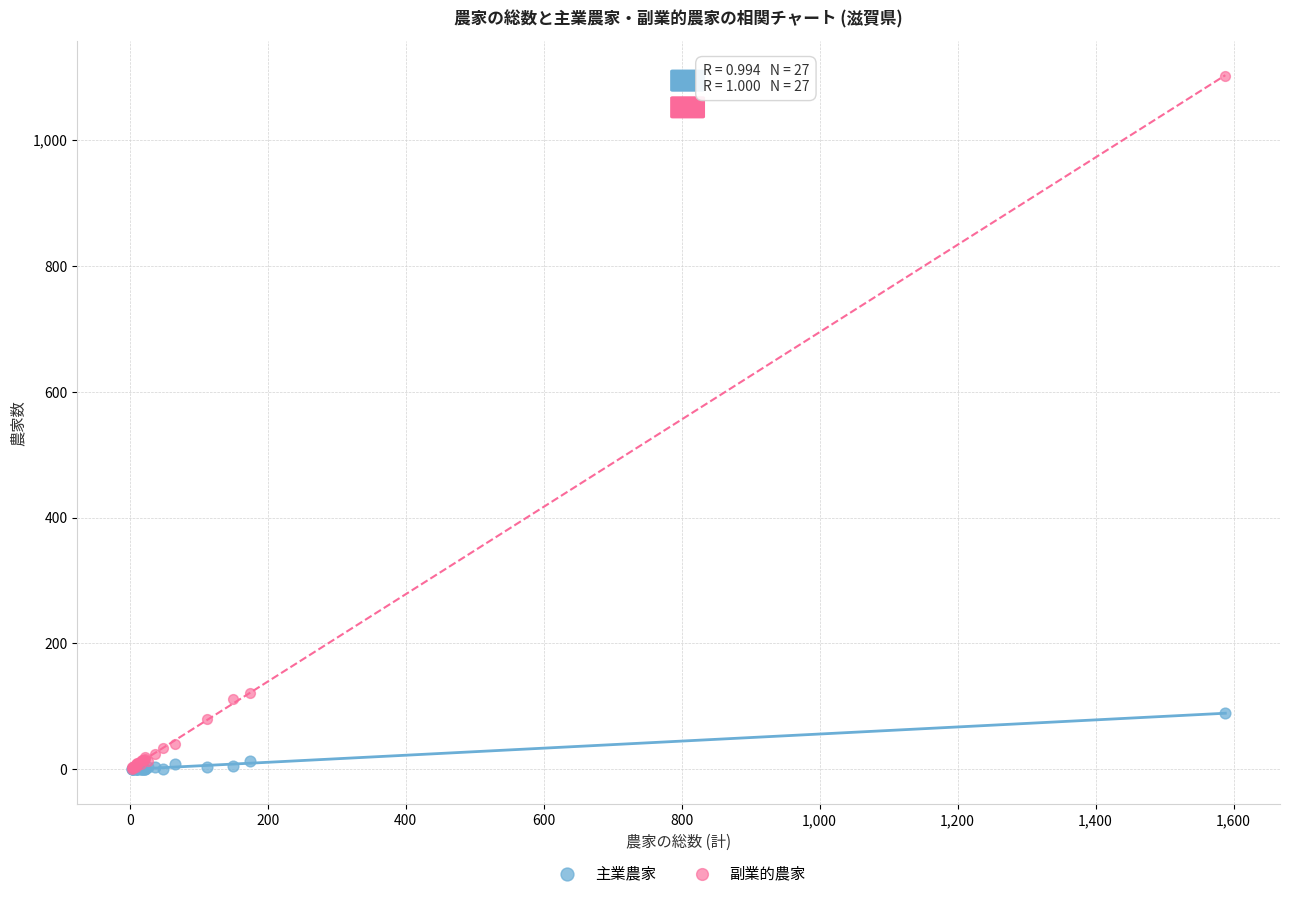

Which series contains the highest Y value?

副業的農家